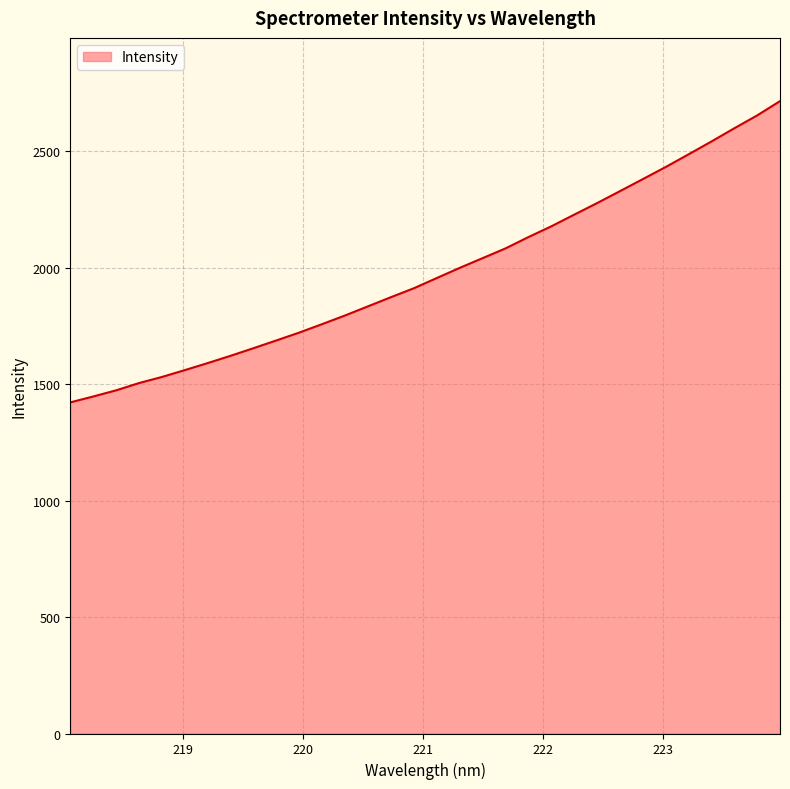

What is the difference between the maximum and minimum values?

1293.0